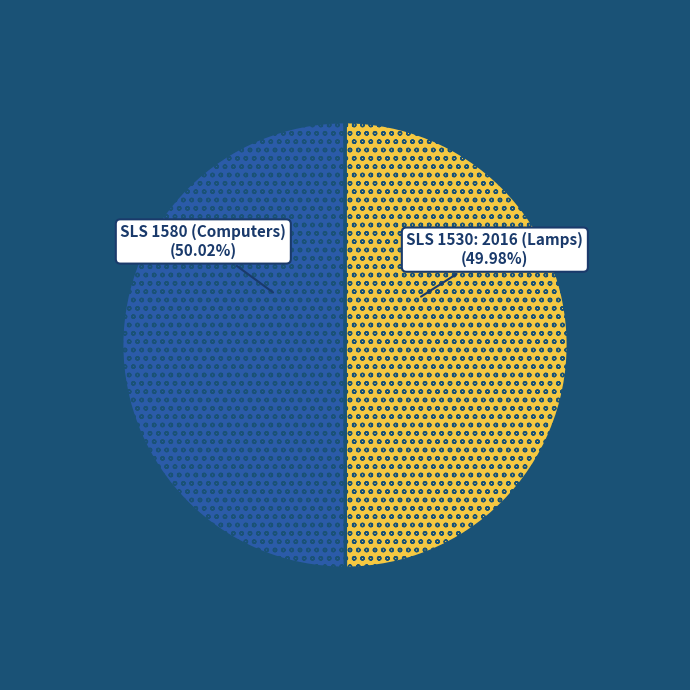

Does any single category account for the majority?

Yes